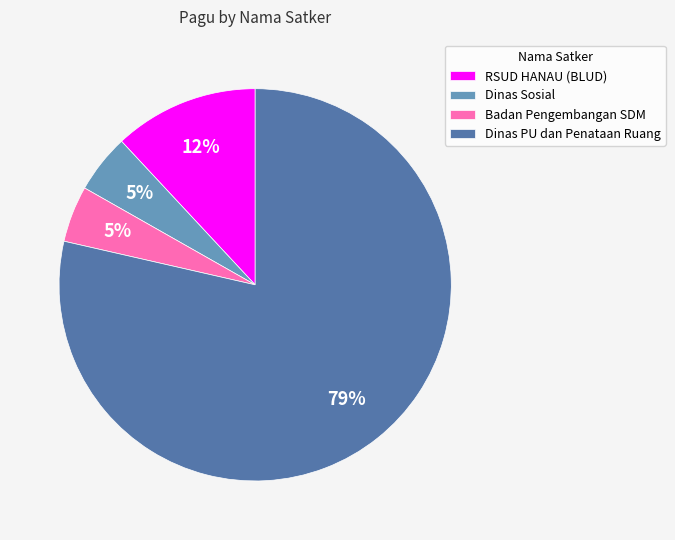

To the nearest percent, what is the average slice percentage?

25%